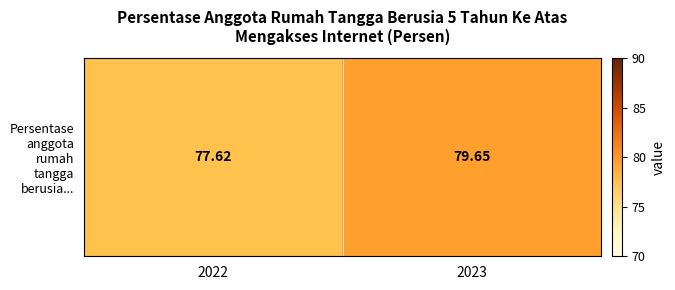

The value at 2023 is 16.7. True or false?

False